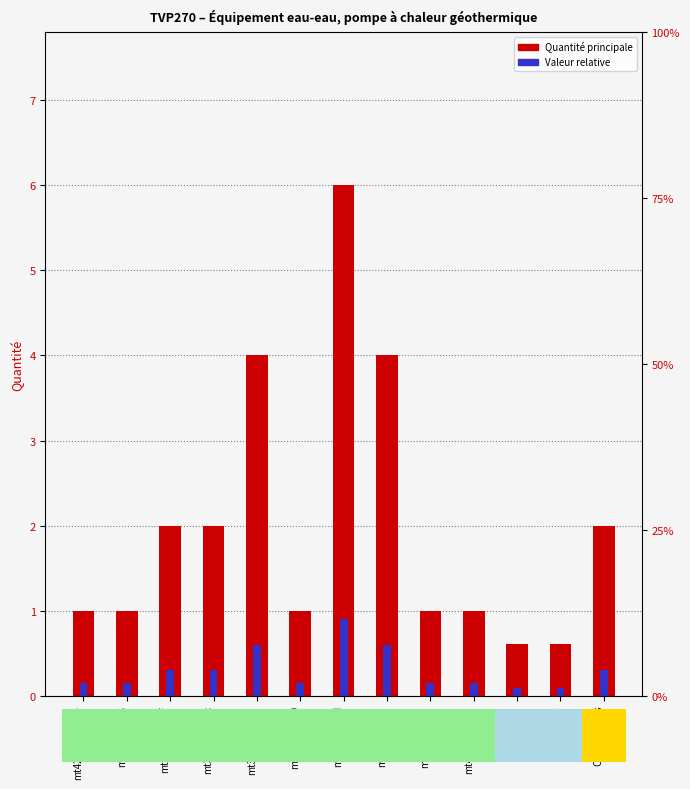

What is the sum of all Valeur relative values?

3.9